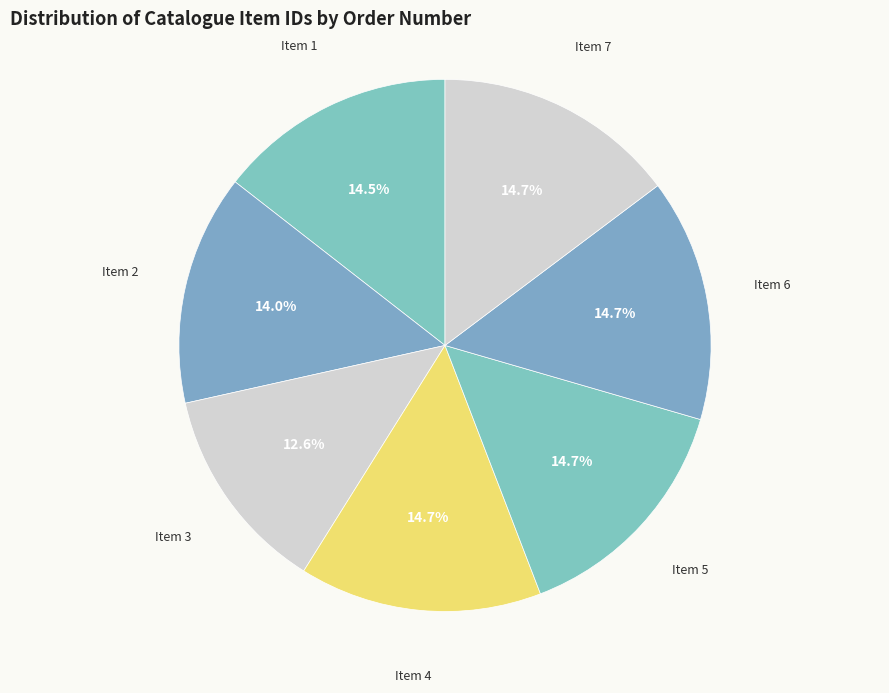

Rank the categories by value from highest to lowest.

4, 7, 6, 5, 1, 2, 3